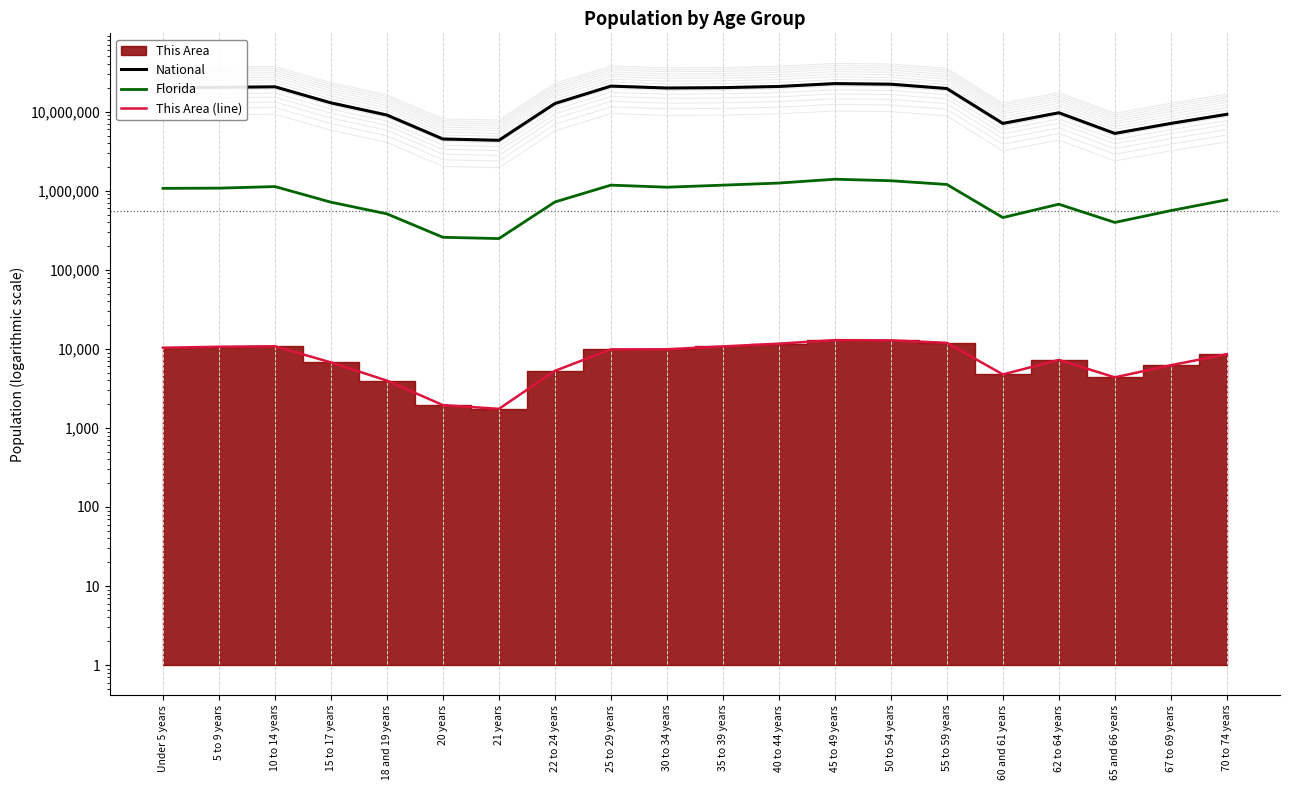

Is it true that This Area (line) equals 10639 at 5 to 9 years?

True